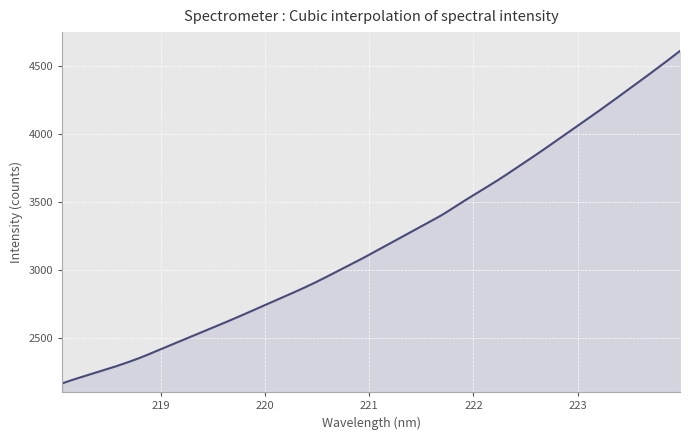

What is the difference between the maximum and minimum values?

2442.5